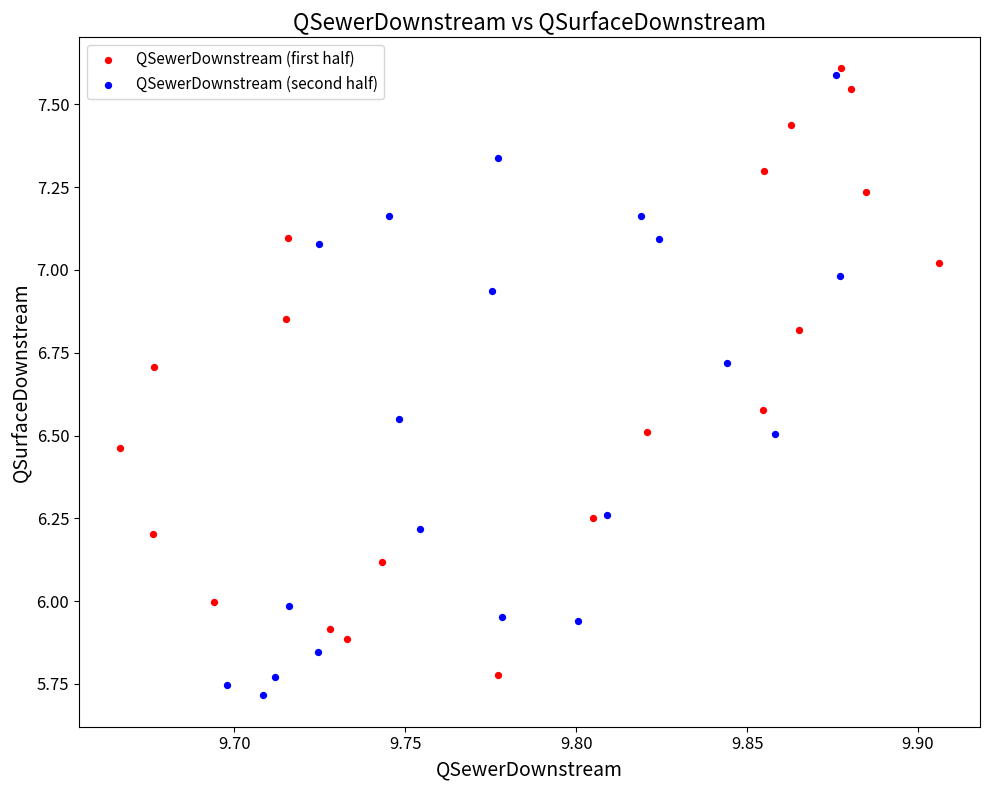

What are all the series names shown in the legend?

QSewerDownstream (first half), QSewerDownstream (second half)